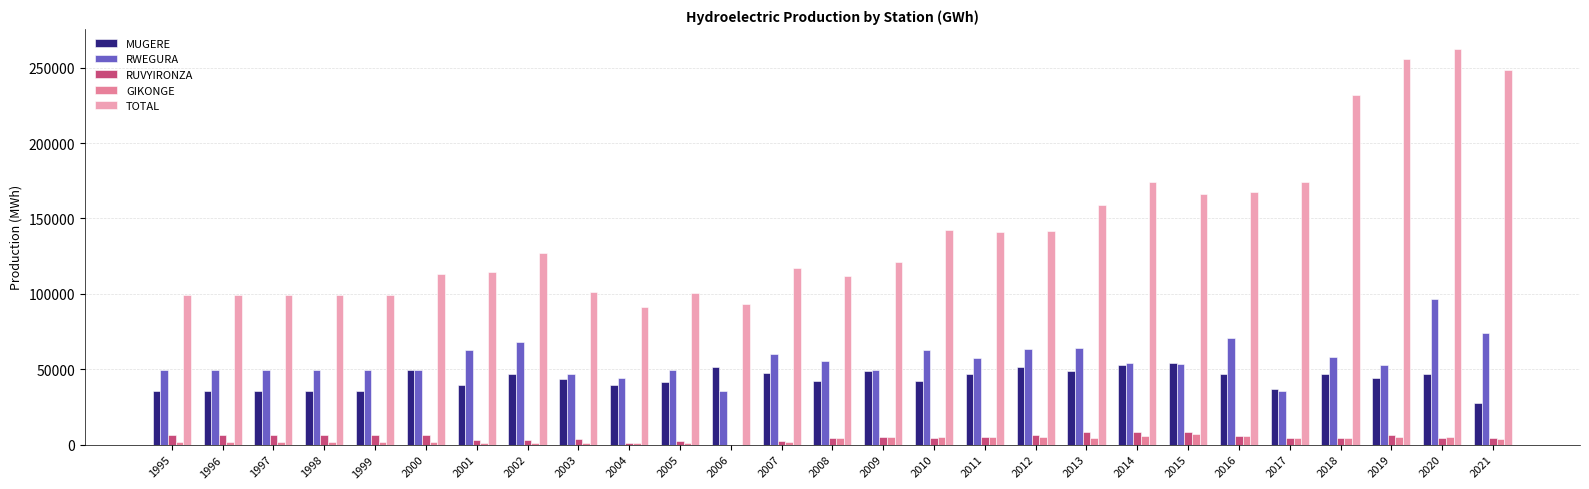

How many categories are shown in the chart?

27